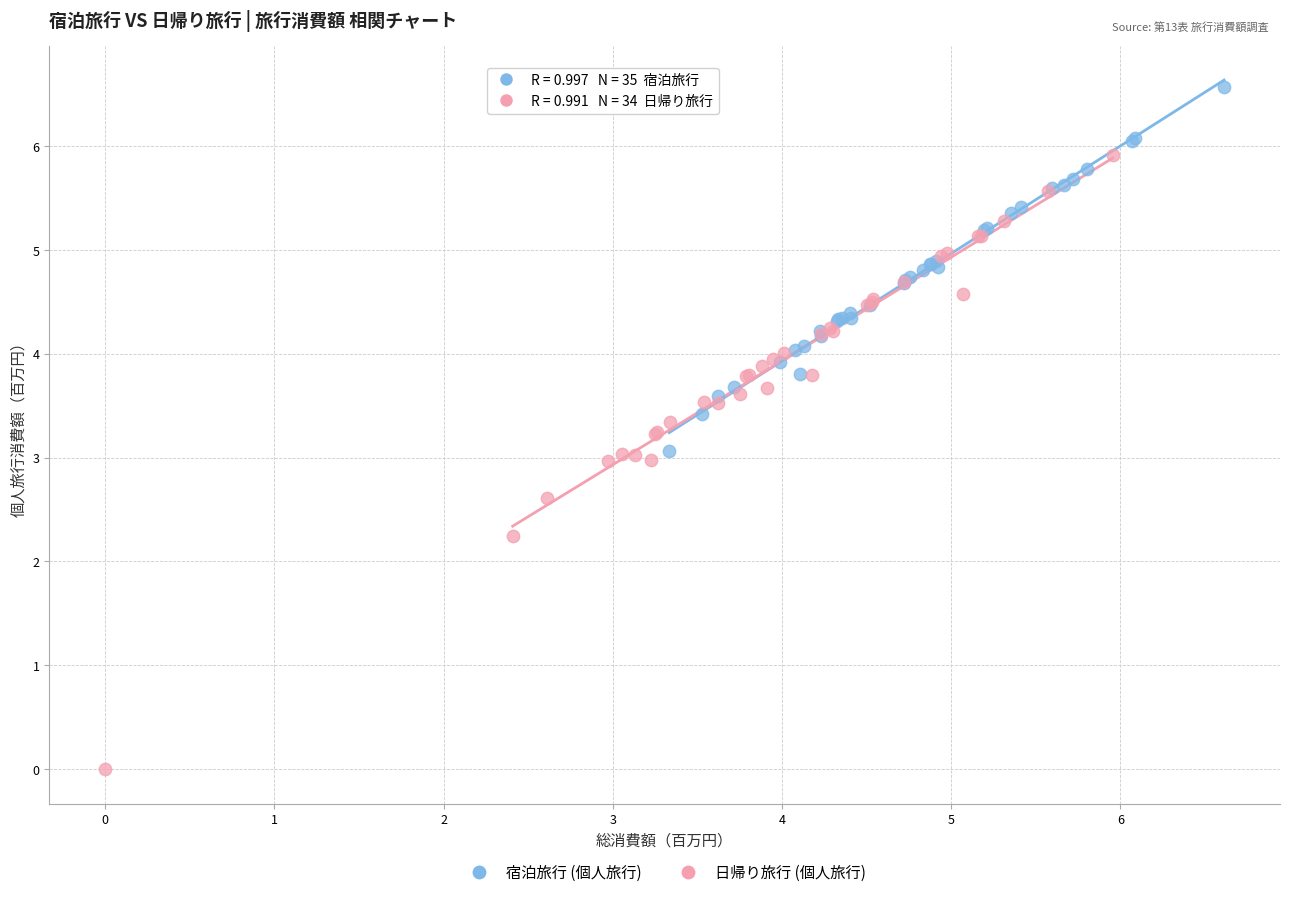

Which series has the largest Y range (max minus min)?

日帰り旅行 (個人旅行)